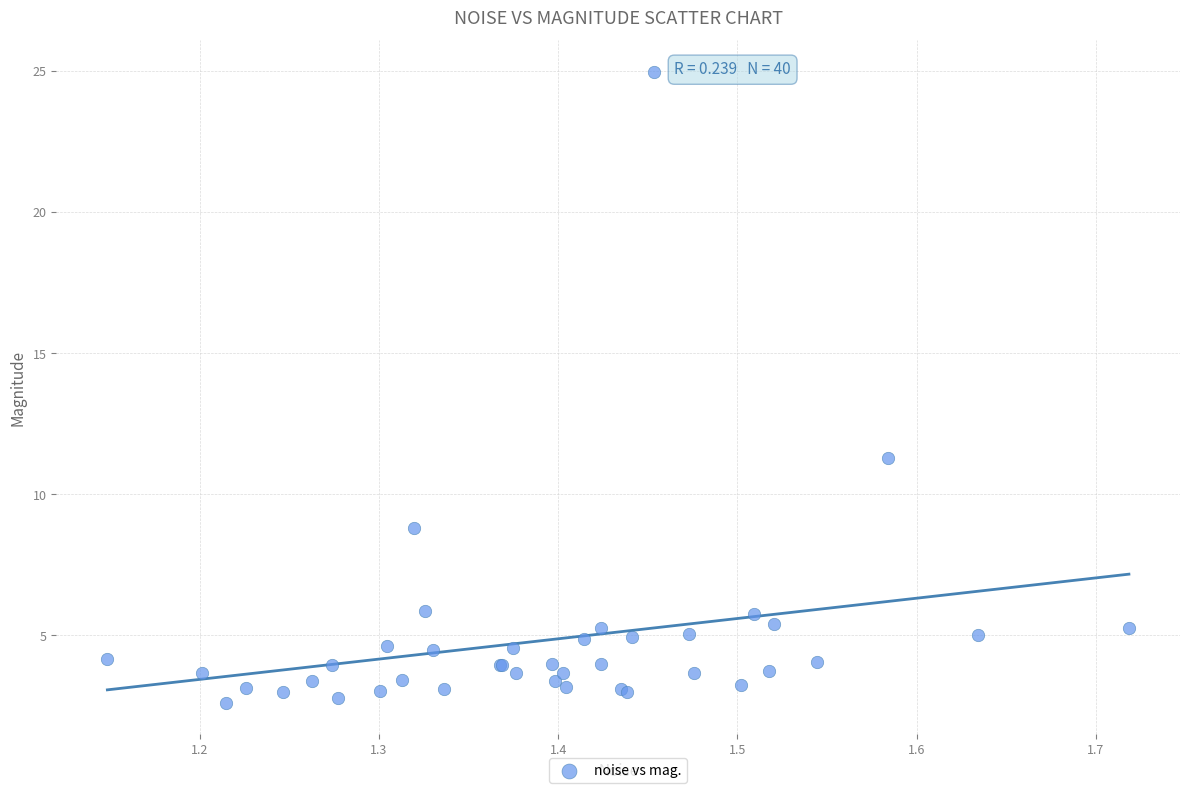

What Y value in the scatter plot is closest to 13?

11.3